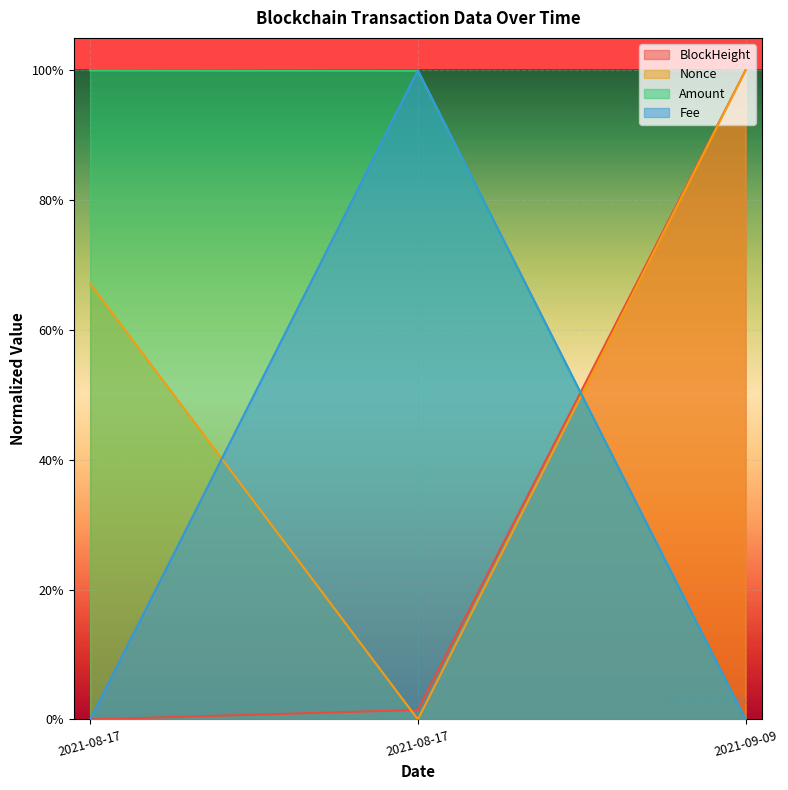

At how many categories does at least one series exceed 0?

3